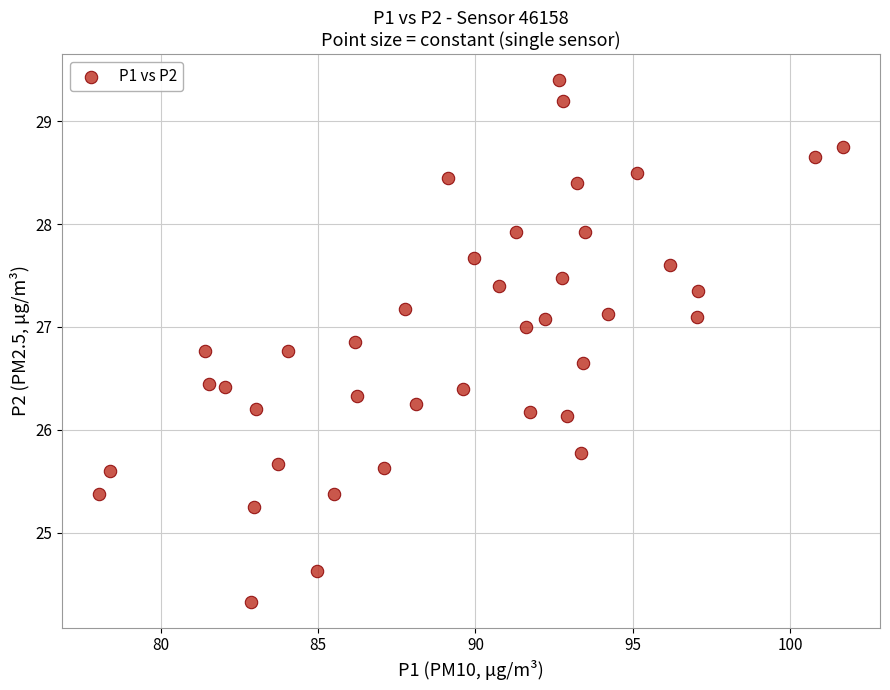

What is the range of X values (max minus min)?

23.6